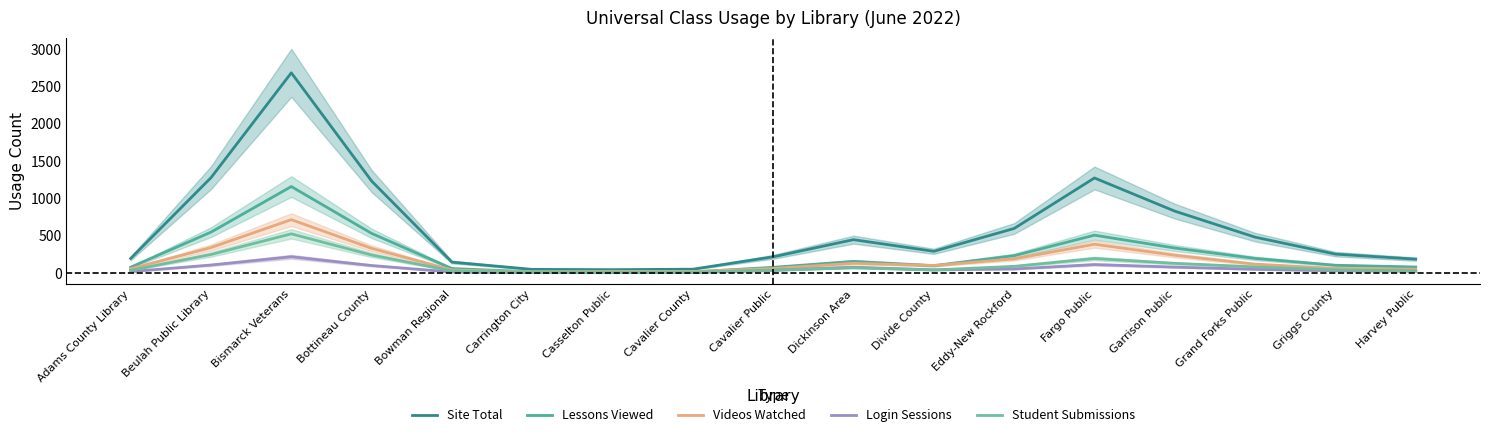

How many interior local peaks does the Student Submissions series have?

3